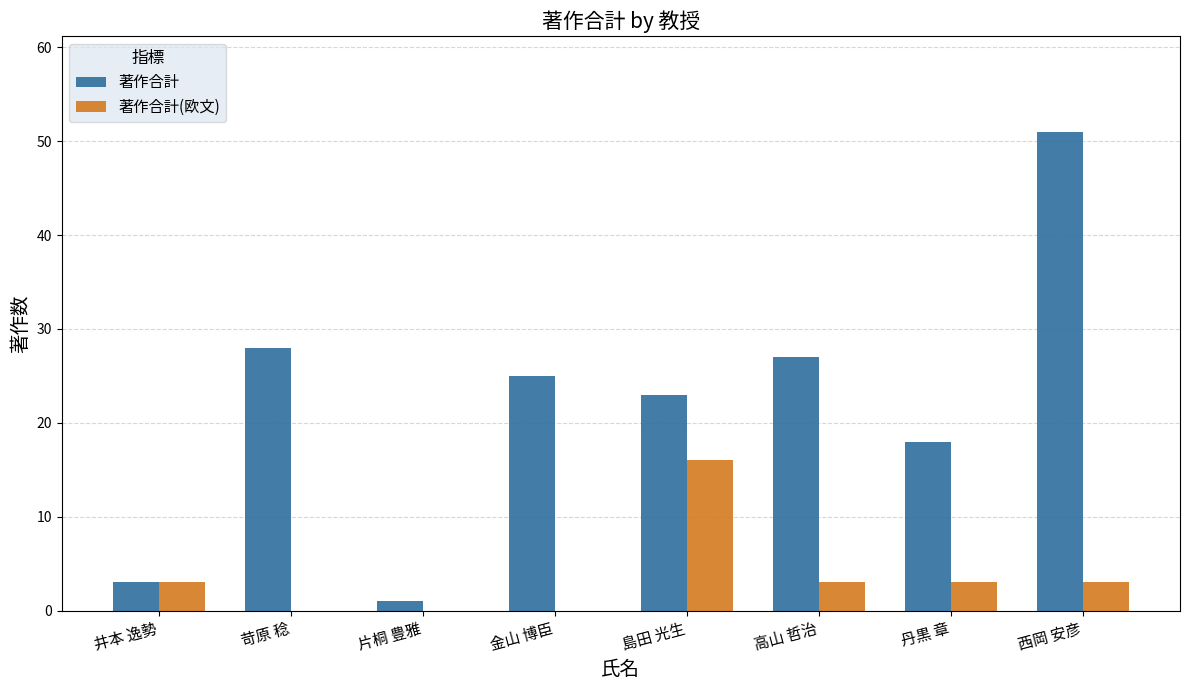

Where does the 著作合計 series first go above 25?

苛原 稔